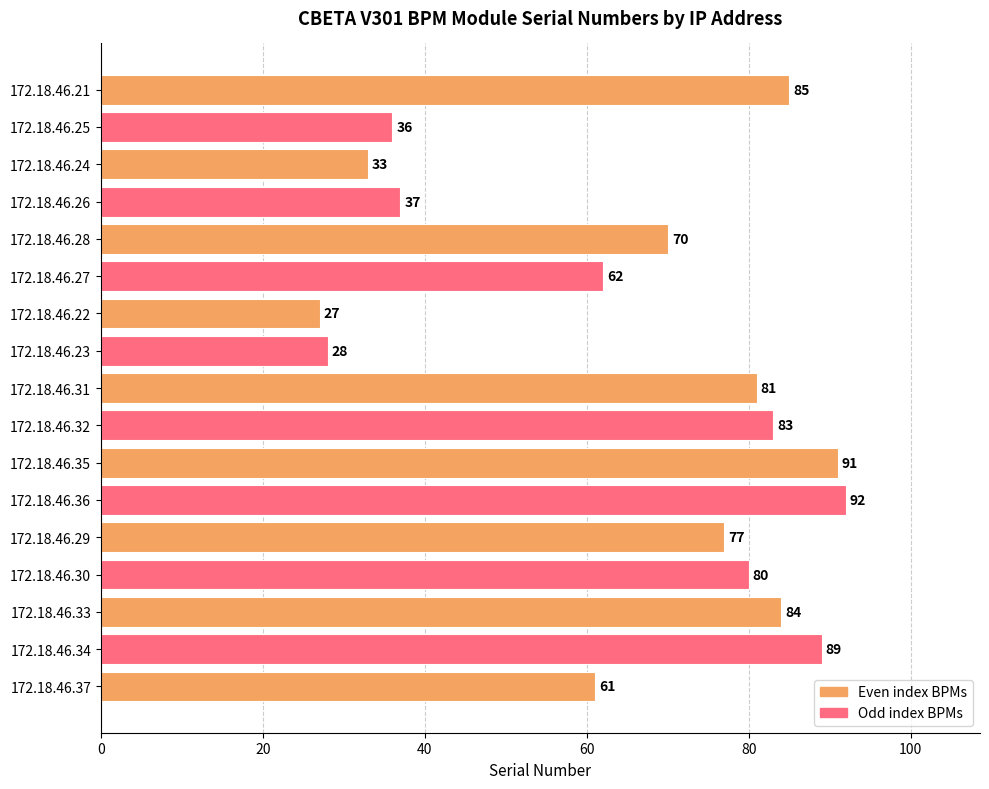

Reading top to bottom, what are all the values shown in this chart?

85	36	33	37	70	62	27	28	81	83	91	92	77	80	84	89	61